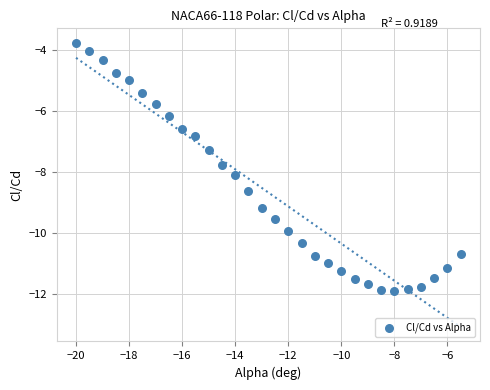

What Y value in the scatter plot is closest to -7?

-6.8